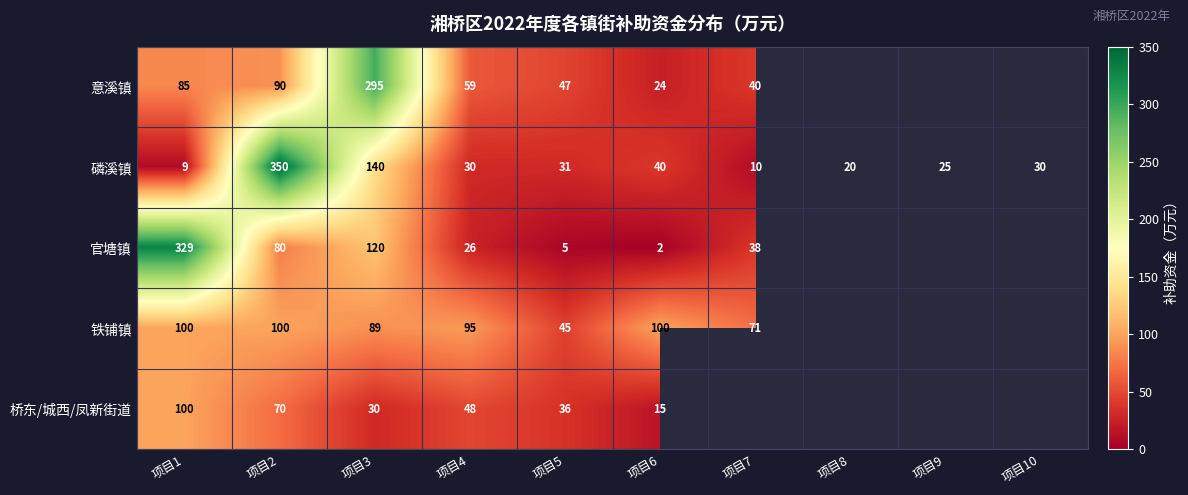

What is the highest value of the 磷溪镇 series?

350.0